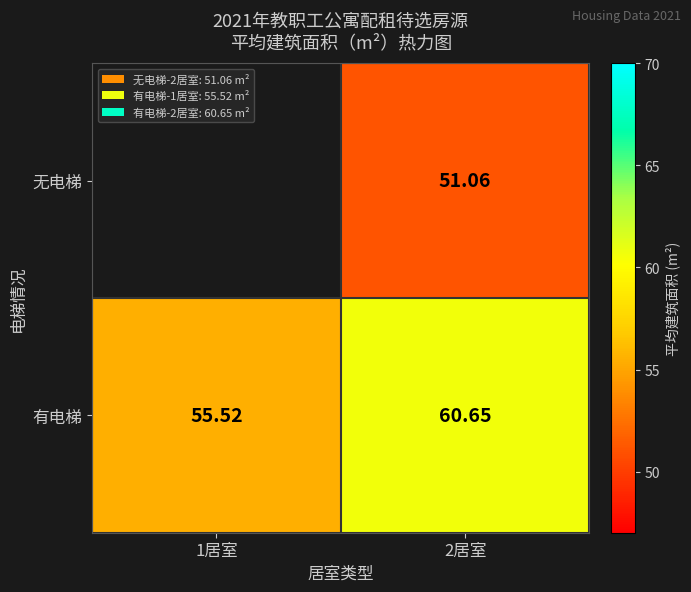

The value of 有电梯 at 2居室 is 106.0. True or false?

False